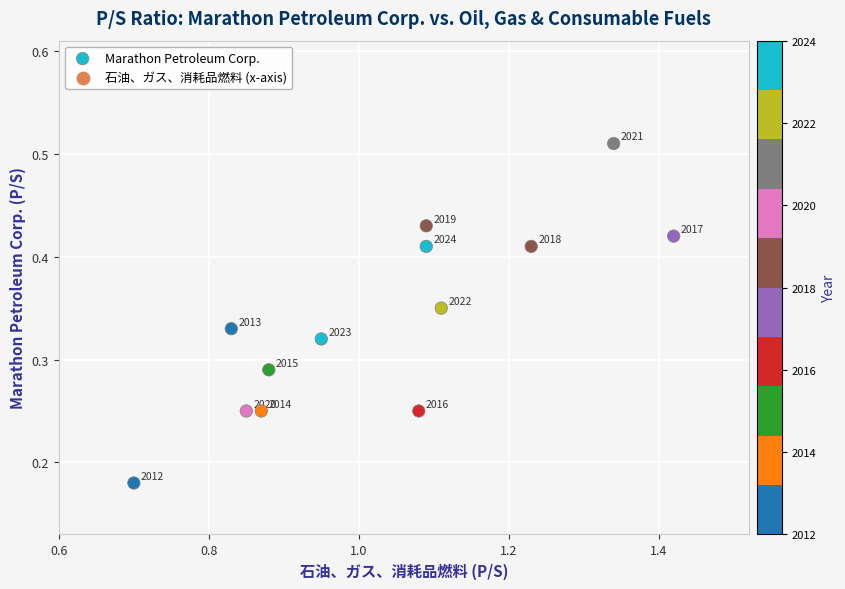

What is the range of X values (max minus min)?

0.7